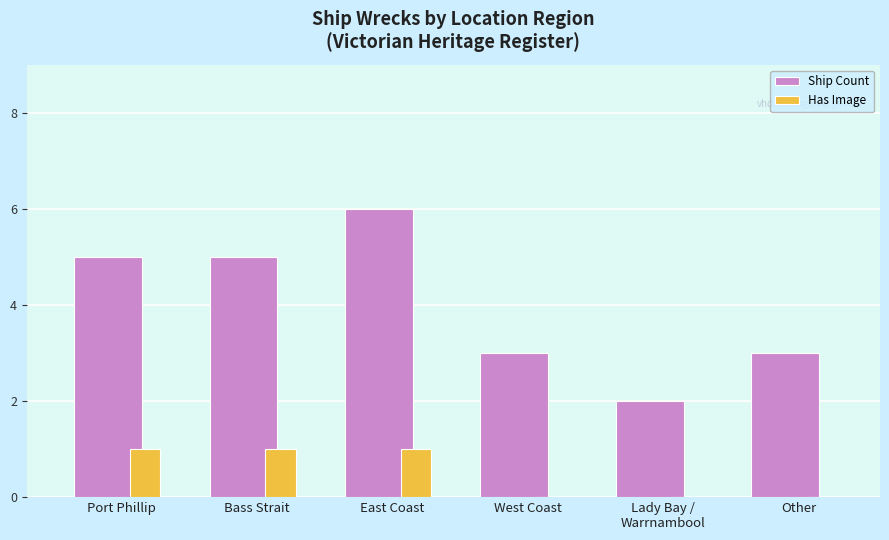

Reading right to left, transcribe all the data shown in this chart.

Ship Count: Other=3	Lady Bay /
Warrnambool=2	West Coast=3	East Coast=6	Bass Strait=5	Port Phillip=5
Has Image: Other=0	Lady Bay /
Warrnambool=0	West Coast=0	East Coast=1	Bass Strait=1	Port Phillip=1